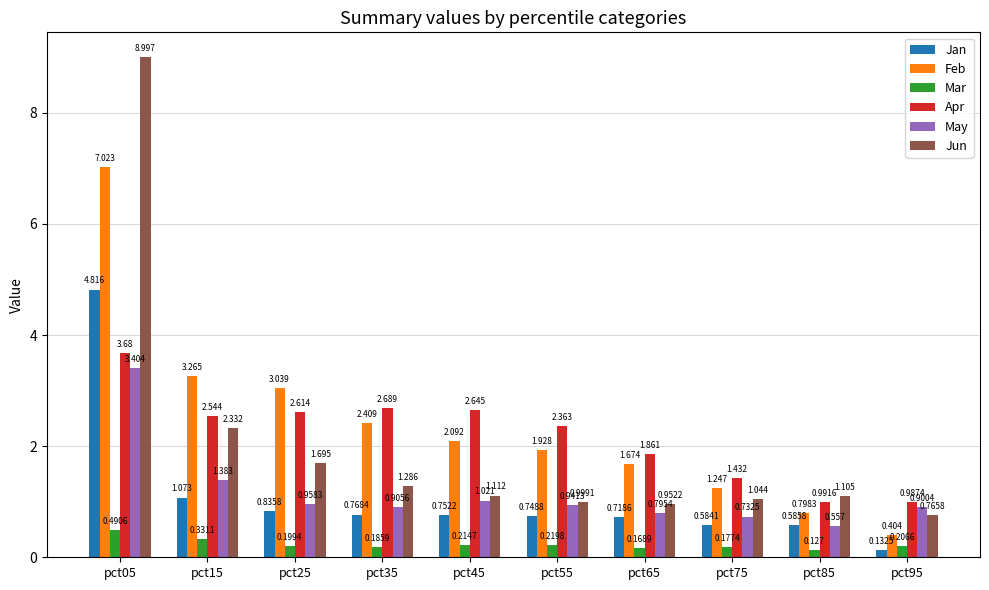

At pct05, list the series in order from largest to smallest.

Jun, Feb, Jan, Apr, May, Mar